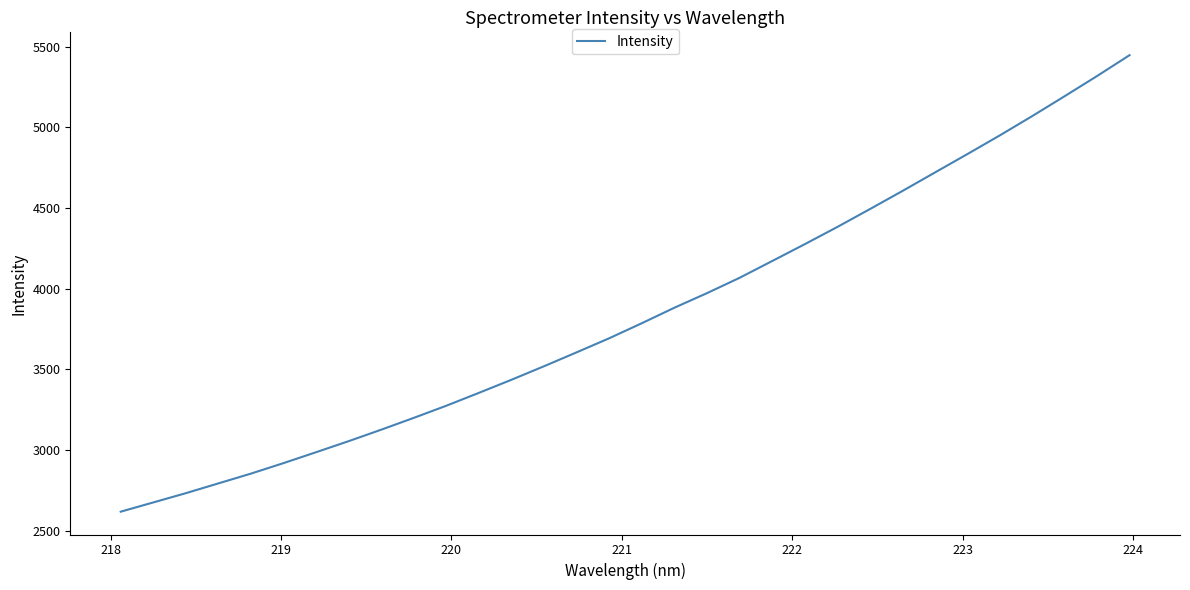

How many values exceed 3785?

16